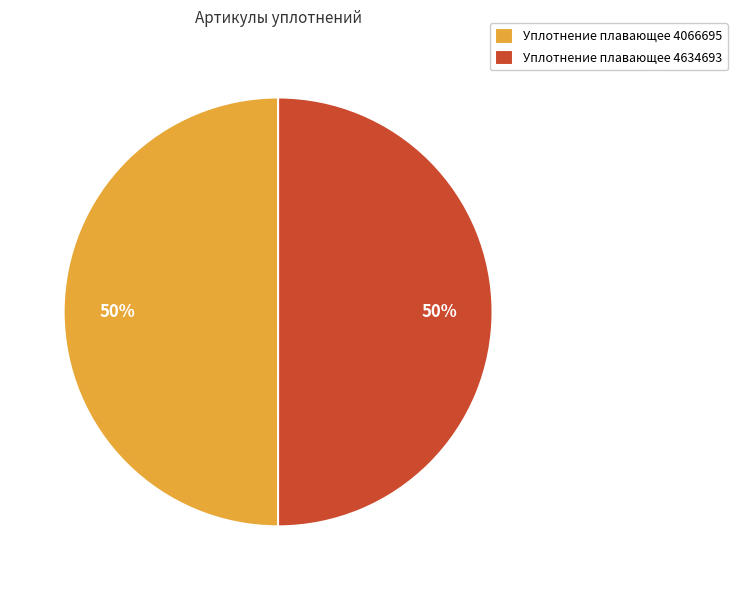

Approximately how many times larger is the value at Уплотнение плавающее 4066695 compared to Уплотнение плавающее 4634693?

1.0